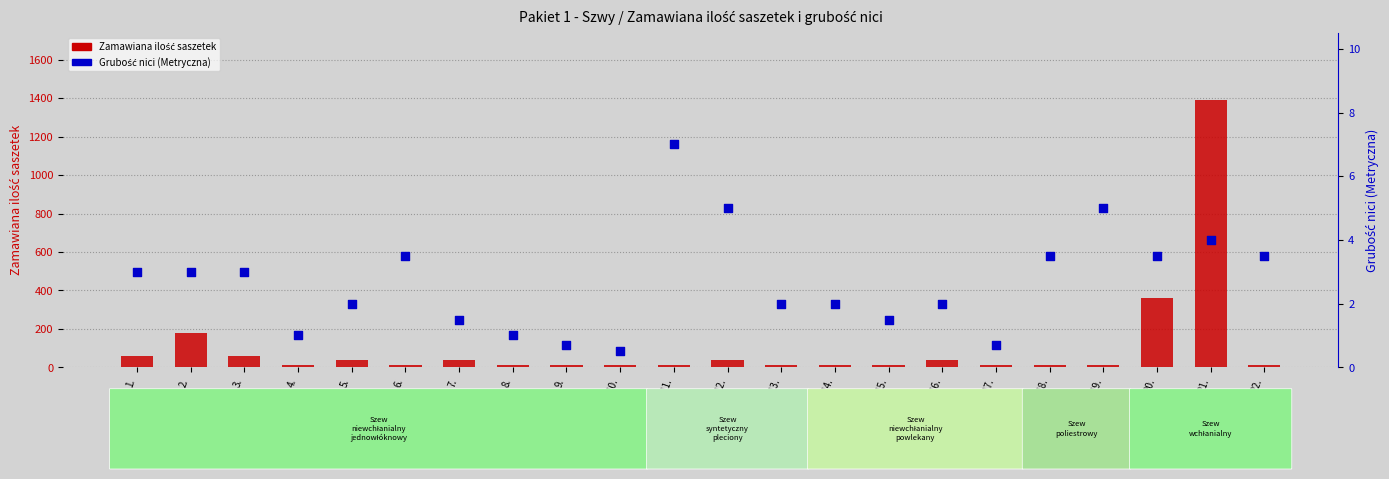

Which series reaches the maximum Y coordinate?

Zamawiana ilość saszetek